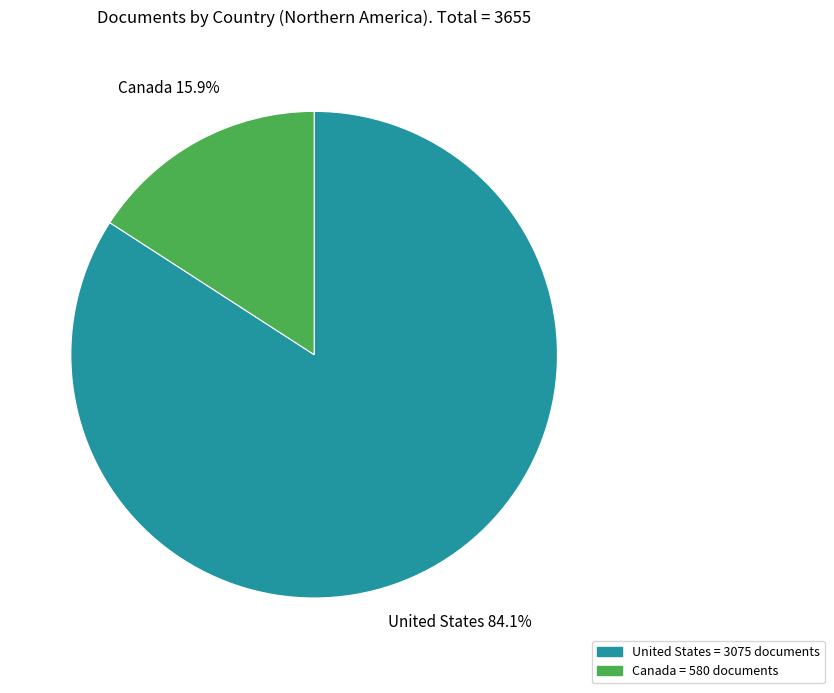

To the nearest percent, what is the combined percentage of Canada and United States?

100%